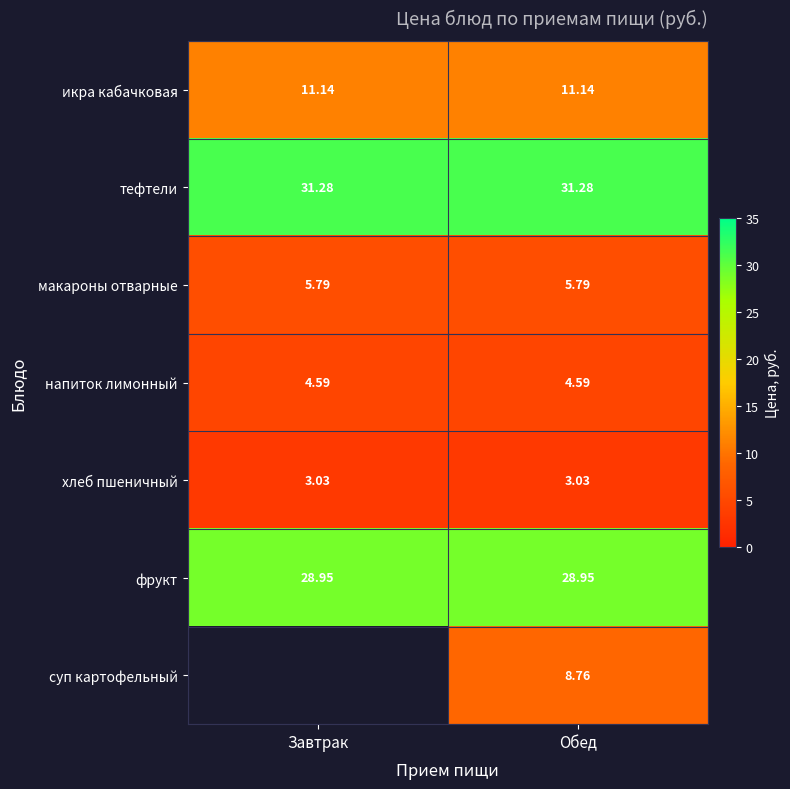

How many values in the суп картофельный series are below 8?

1